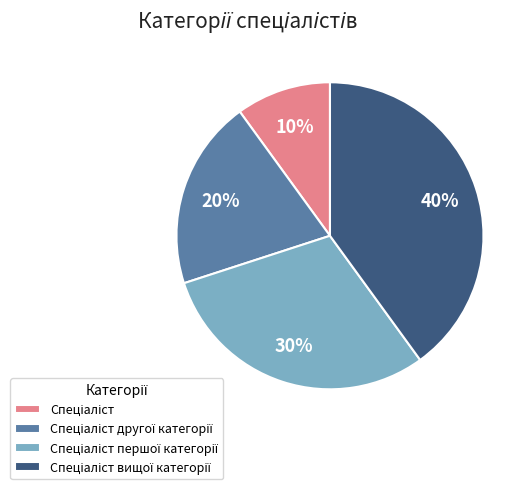

Is there any slice that represents more than half of the pie?

No